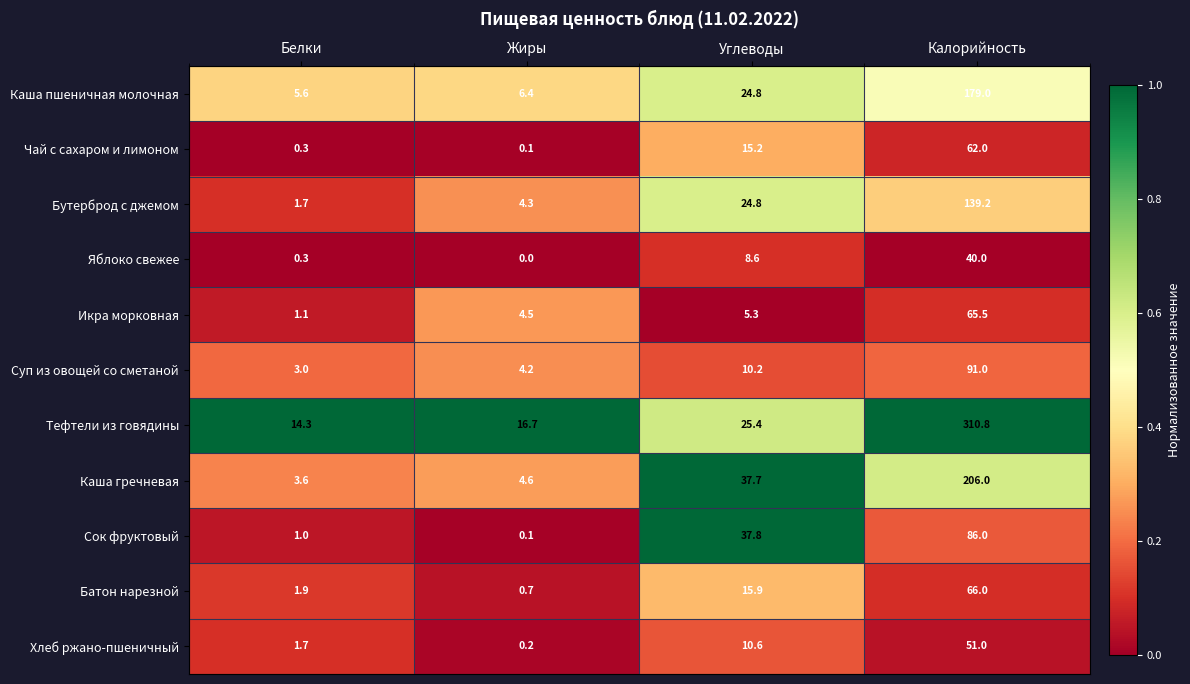

Where does the Тефтели из говядины series first go above 25?

Углеводы